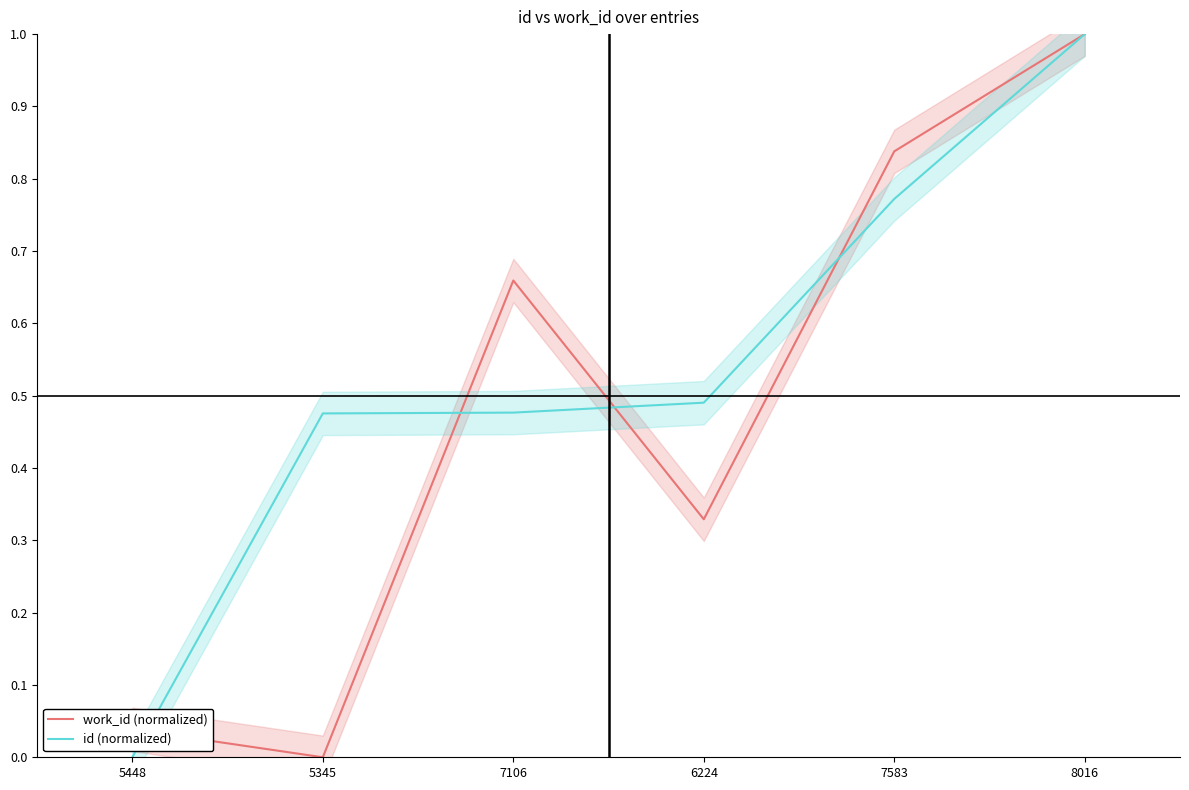

Rank the categories by id (normalized) value from highest to lowest.

8016, 7583, 6224, 7106, 5345, 5448